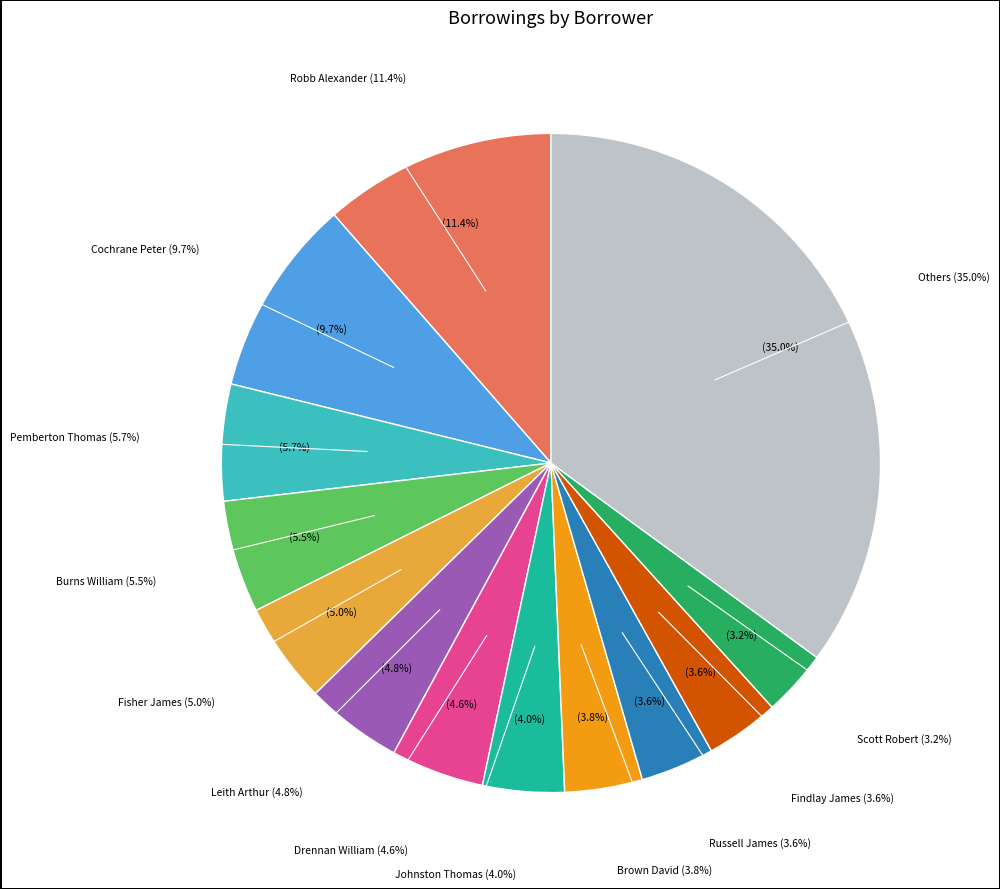

Is it true that Darwin Charles is 13% of the pie?

False